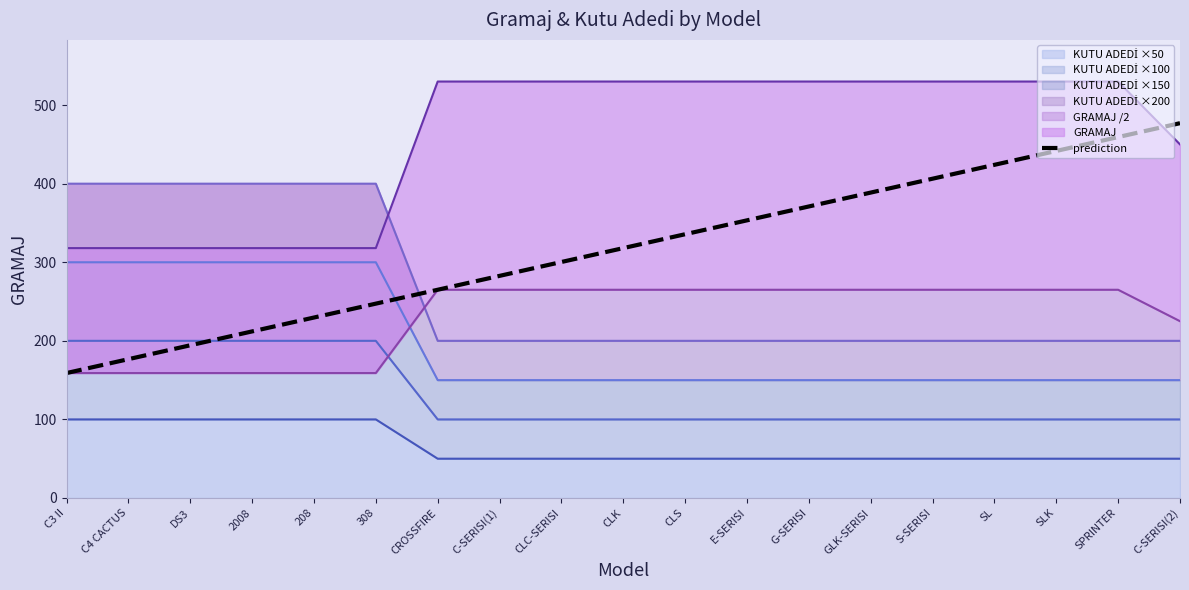

Reading left to right, transcribe all the data shown in this chart.

159.0	176.7	194.3	212.0	229.7	247.3	265.0	282.7	300.3	318.0	335.7	353.3	371.0	388.7	406.3	424.0	441.7	459.3	477.0